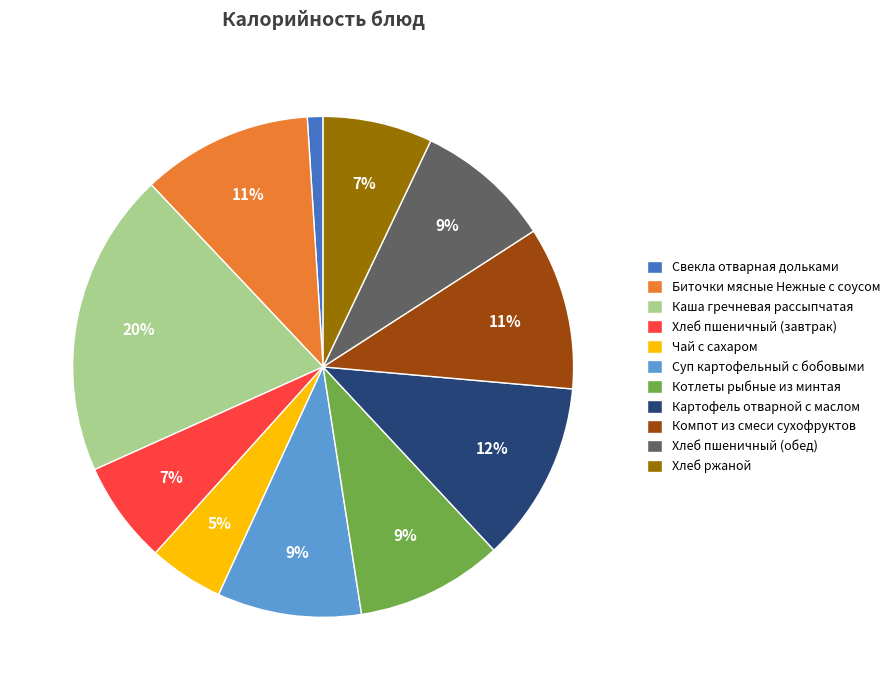

Is it true that Биточки мясные Нежные с соусом is 18% of the pie?

False